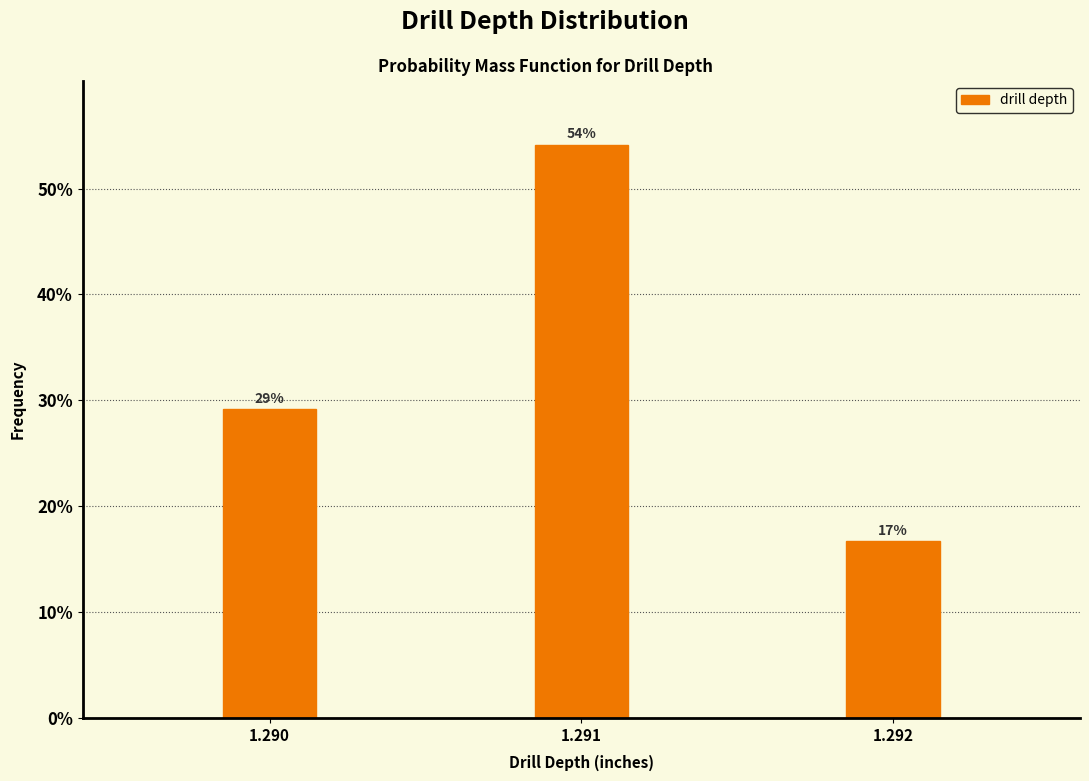

Are the bars horizontal?

No